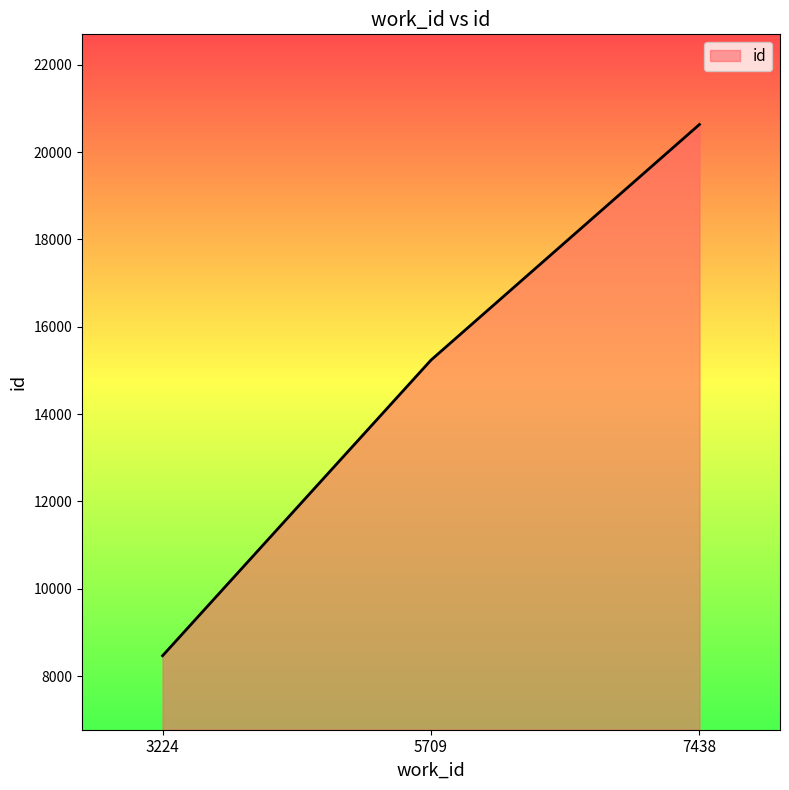

Which has a higher value, 5709 or 3224?

5709